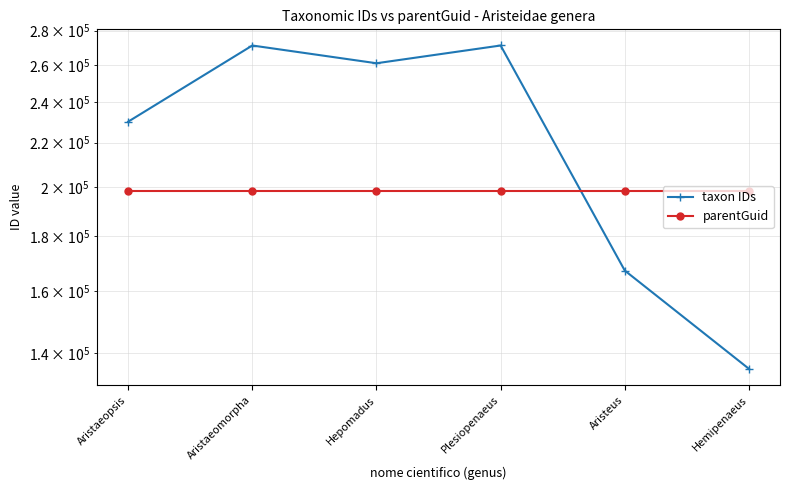

How many lines are shown in the chart?

2